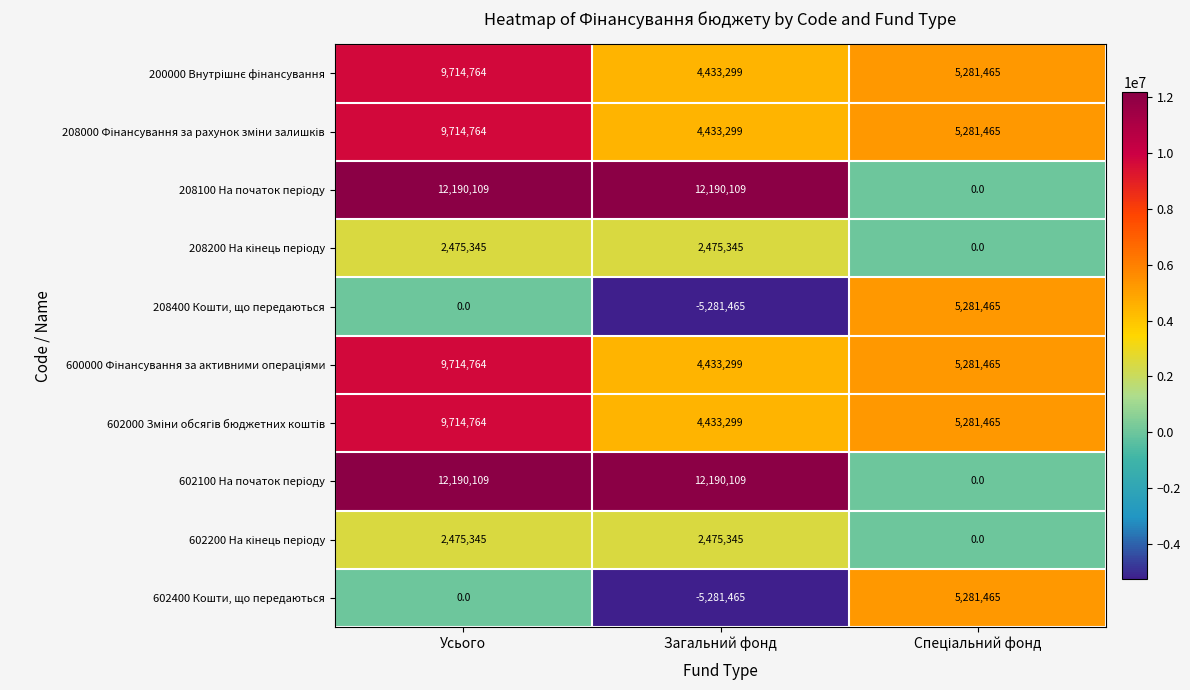

What is the minimum value for 208400 Кошти, що передаються?

-5281465